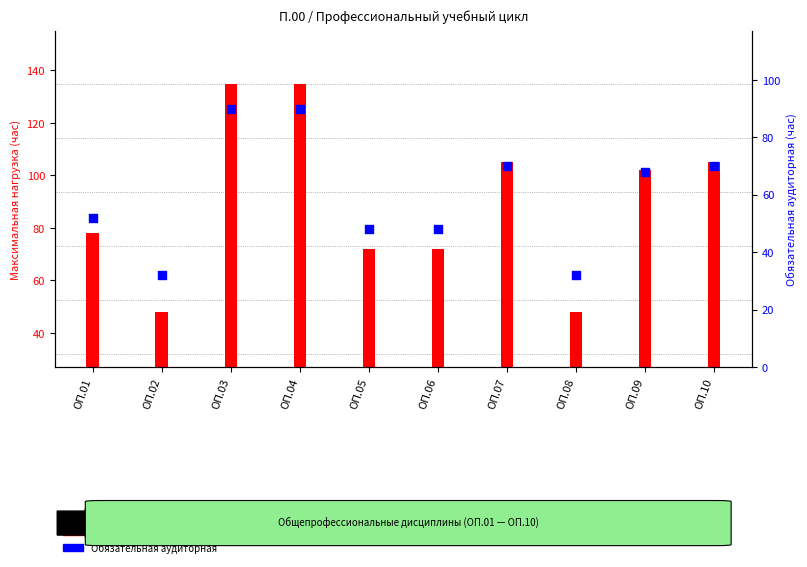

Approximately how many times larger is the value at ОП.08 compared to ОП.03?

0.4